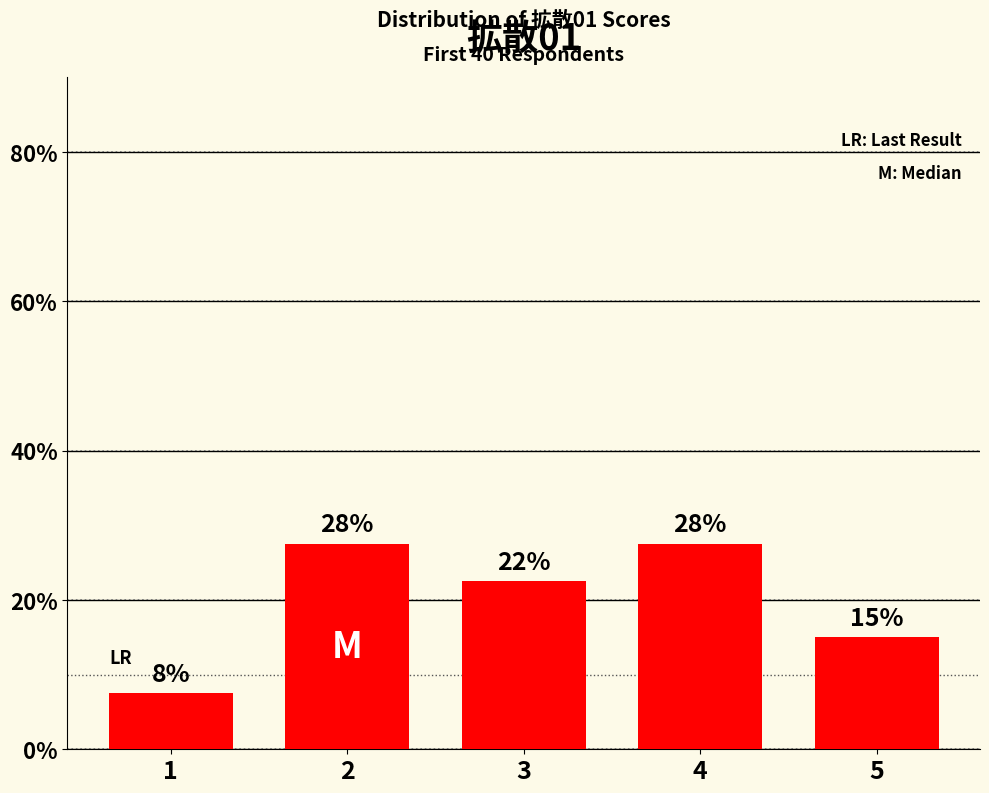

How many bars are there in total?

5